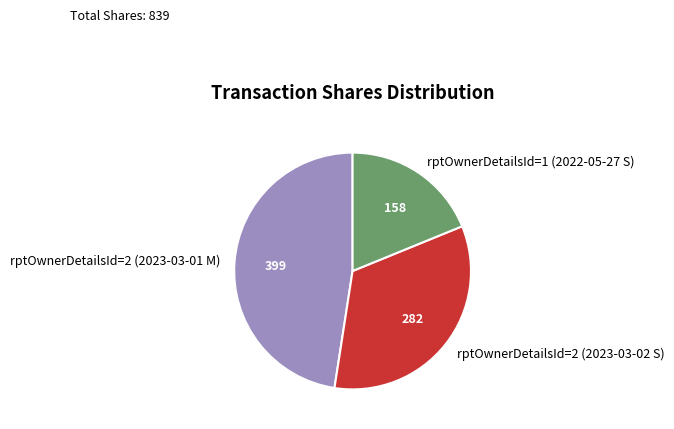

Is rptOwnerDetailsId=2 (2023-03-02 S) the majority of the pie?

No